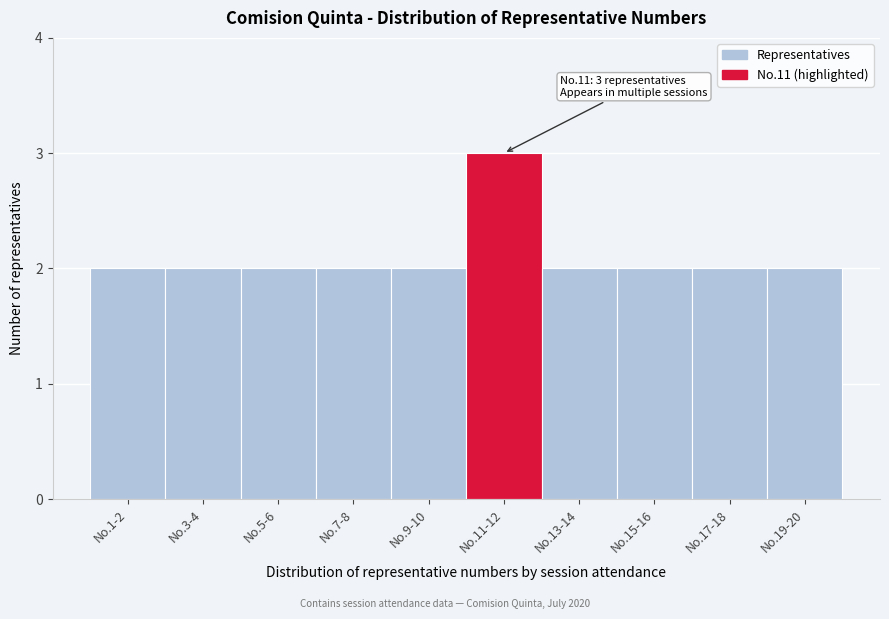

Reading right to left, what are all the values shown in this chart?

2	2	2	2	3	2	2	2	2	2